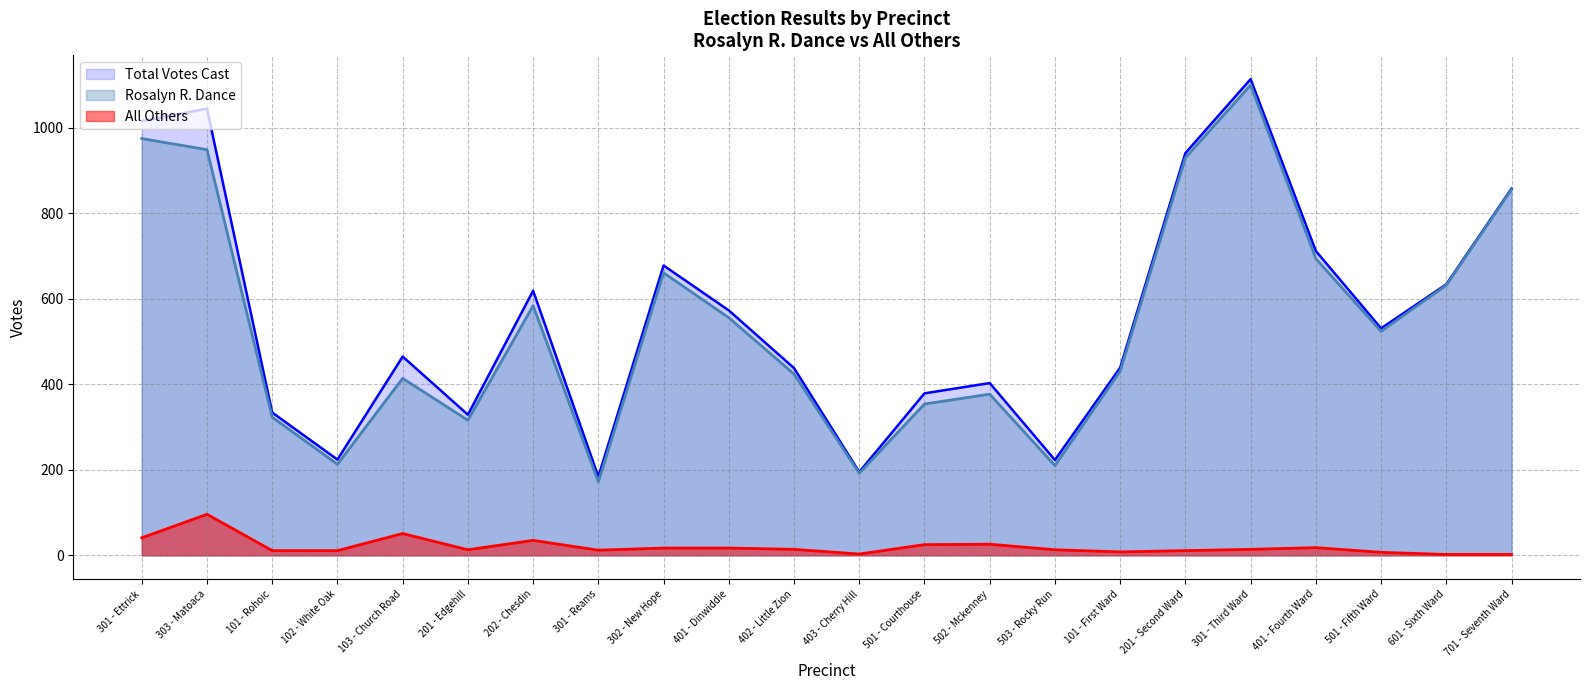

What is the difference between the maximum and second lowest values in the All Others series?

94